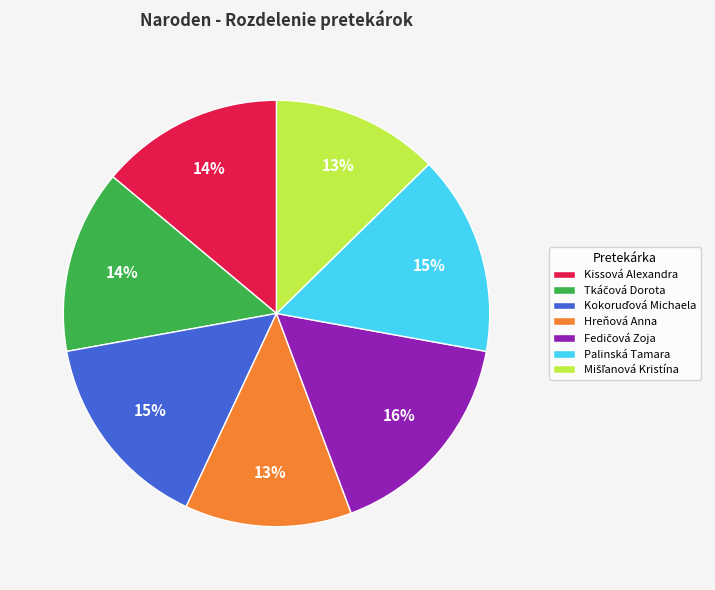

Is it true that Kissová Alexandra is 14% of the pie?

True